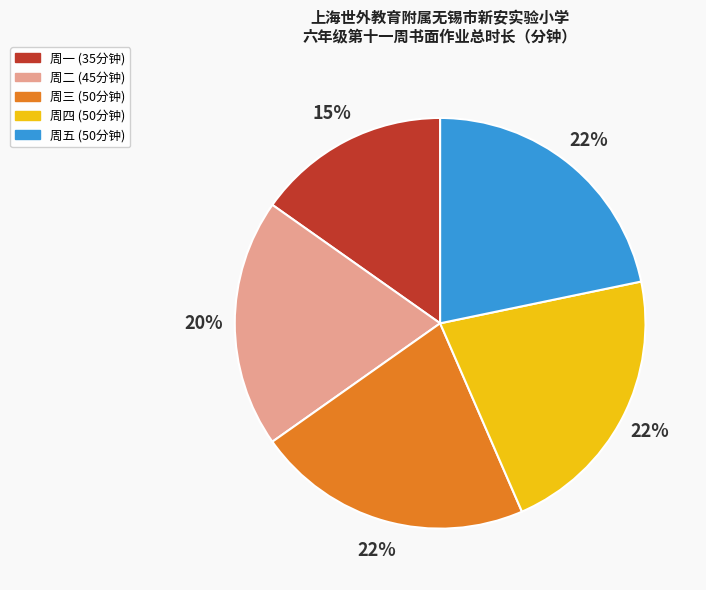

The 周二 slice represents 28% of the pie. True or false?

False